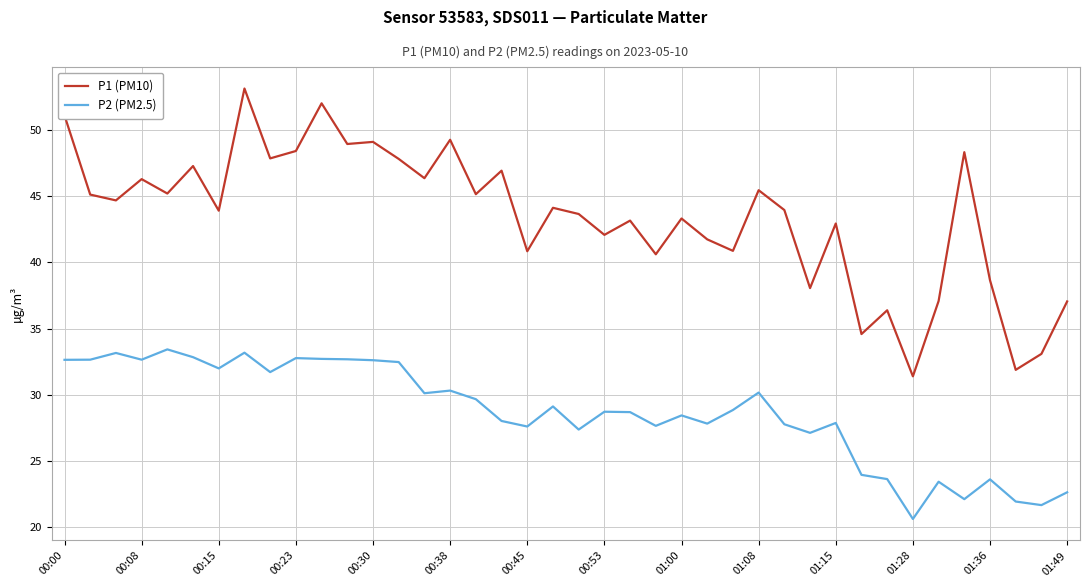

What is the smallest value displayed?

20.6